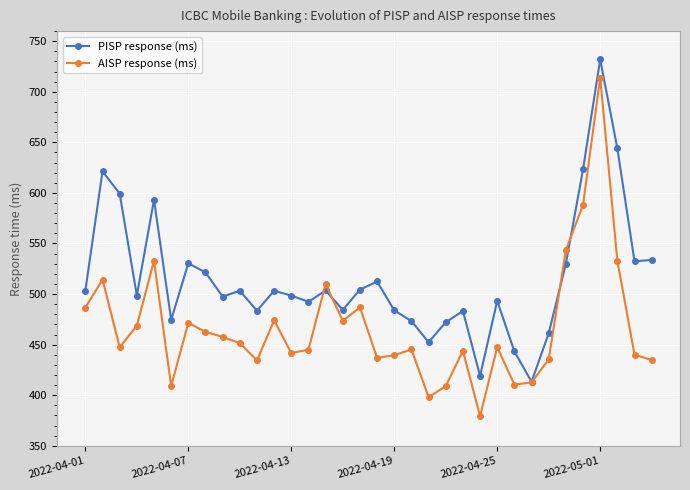

Count the number of categories in the chart.

34